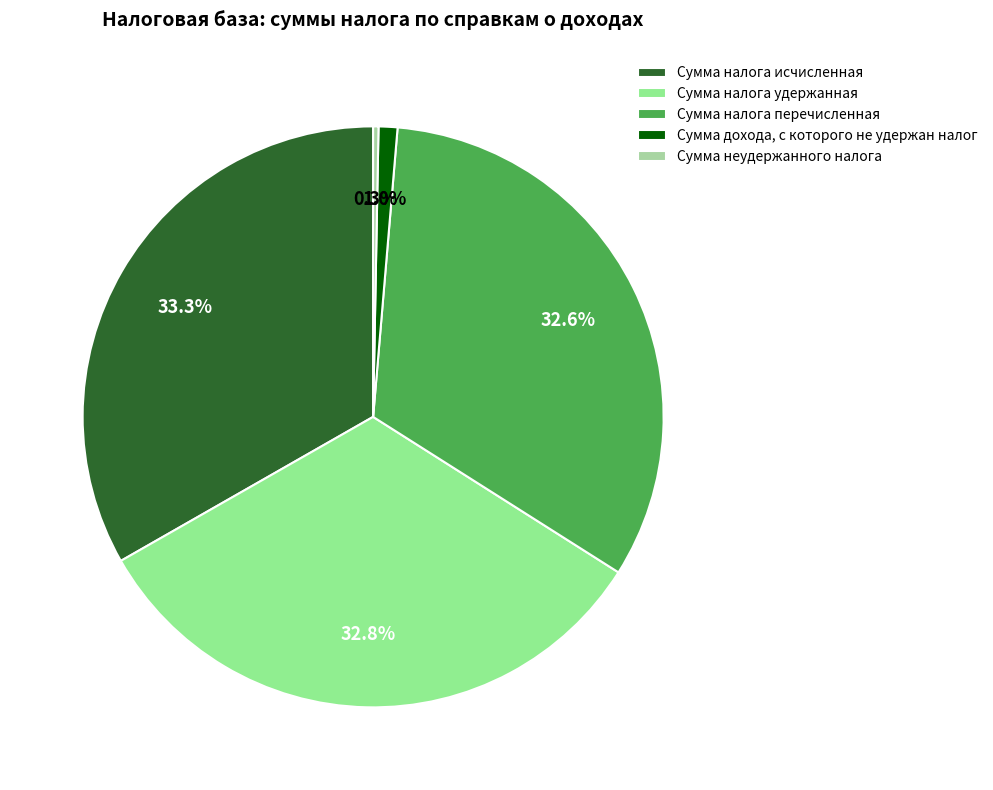

What percentage do Сумма налога исчисленная and Сумма налога удержанная together represent?

66.0%